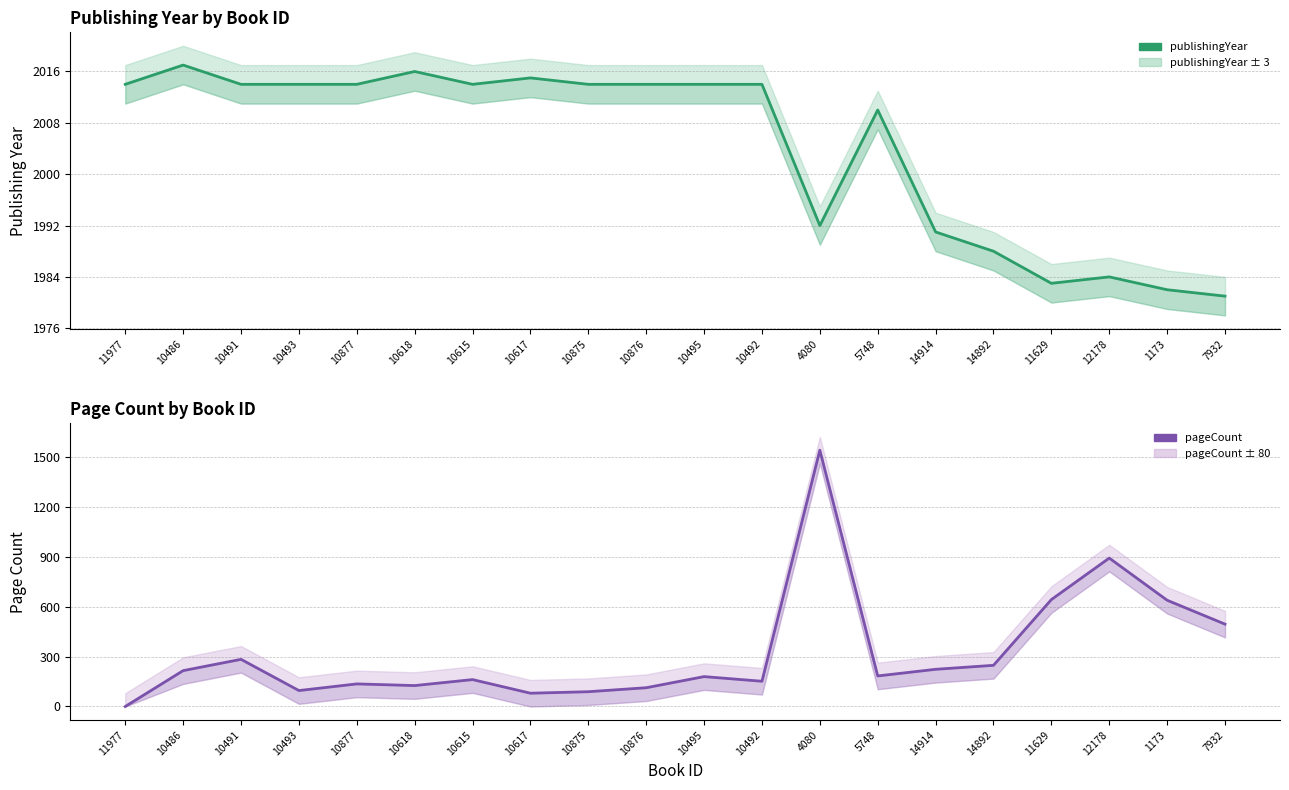

At which category does publishingYear reach its first local valley?

10615